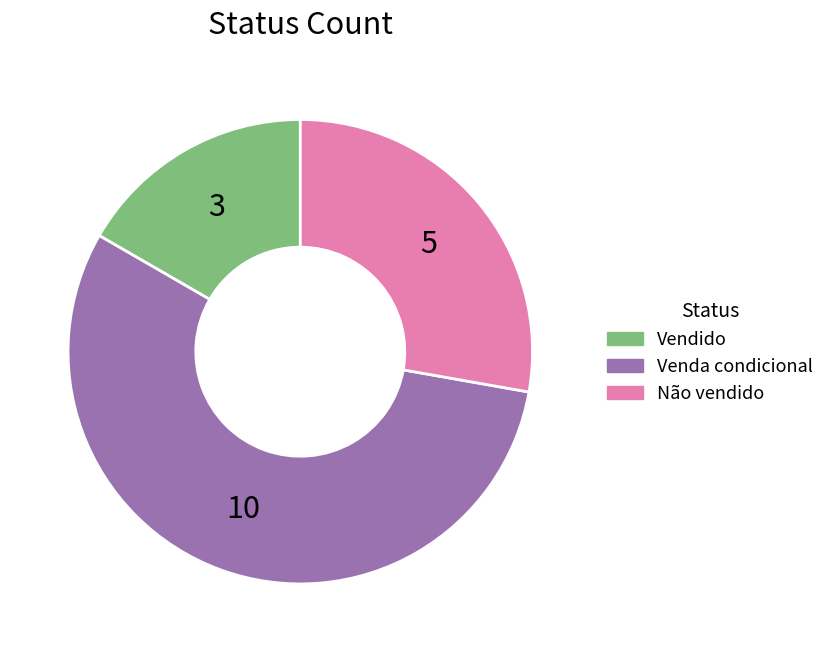

How many segments does this pie chart have?

3